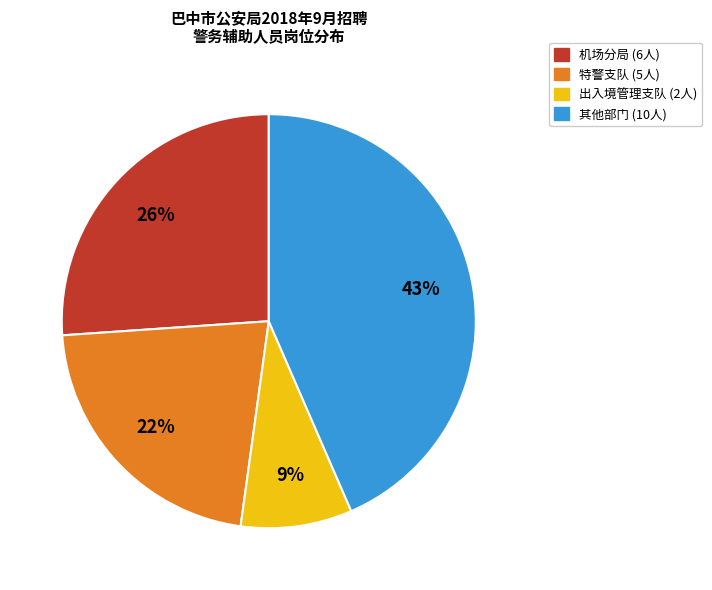

To the nearest percent, what is the average slice percentage?

25%